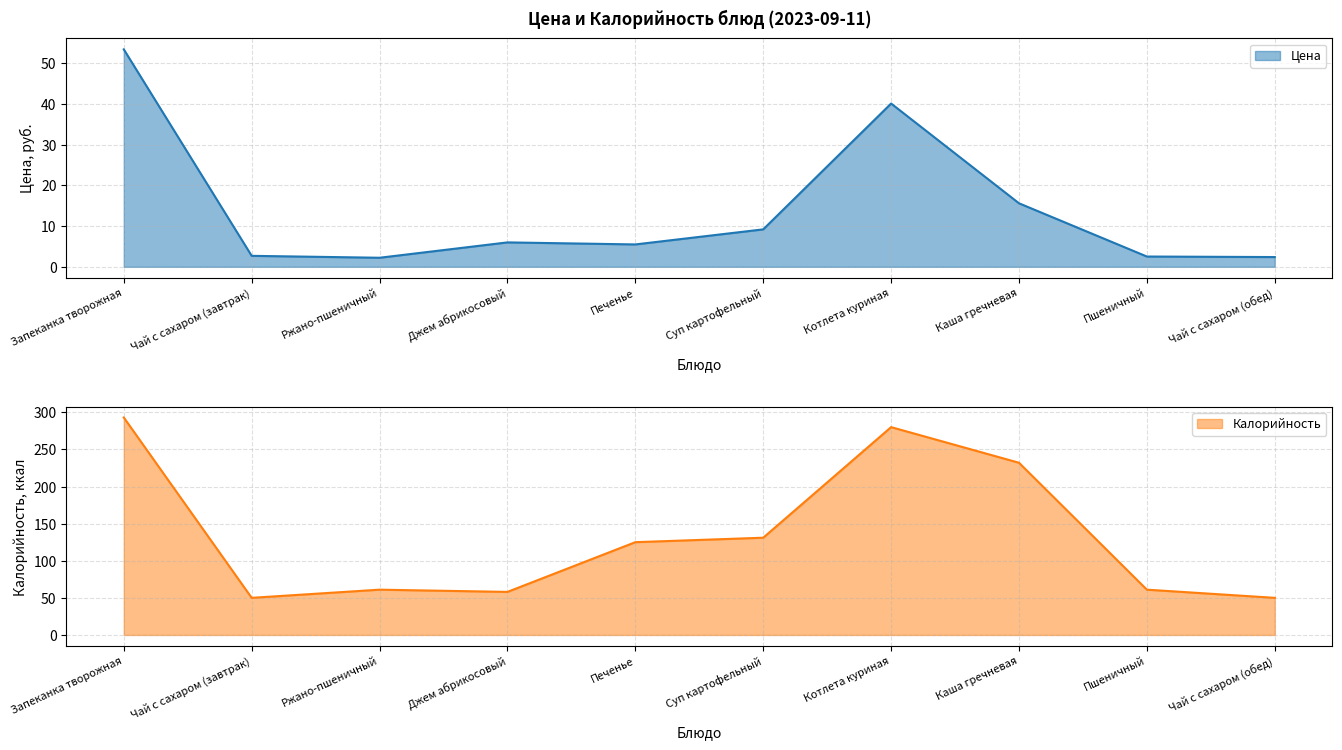

True or false: Калорийность has a value of 161.7 at Котлета куриная.

False